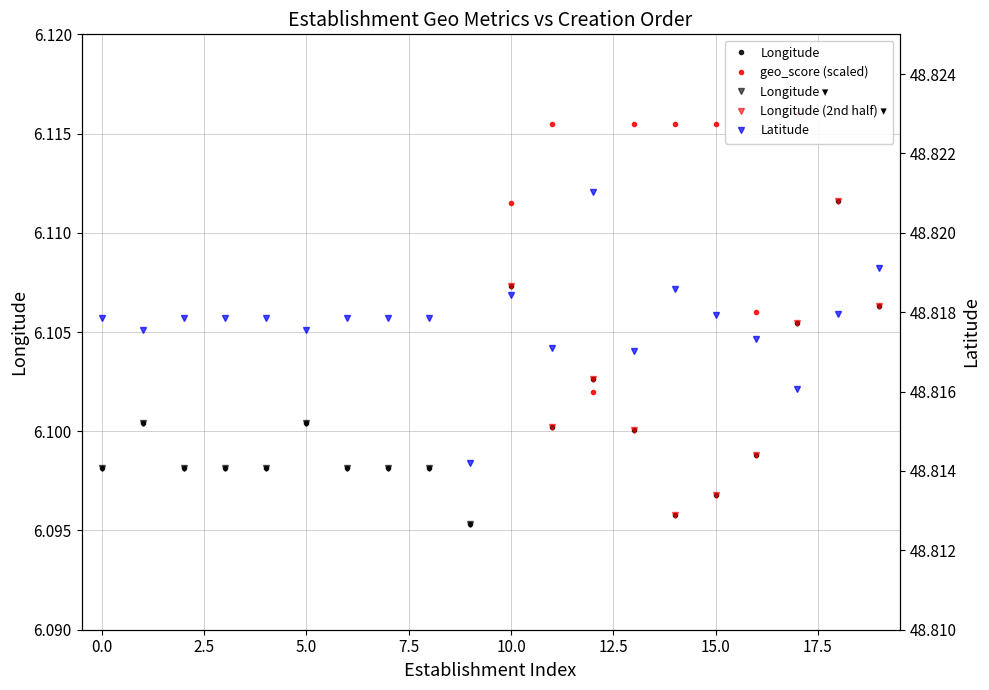

True or false: geo_score (A) and latitude intersect in this chart.

False